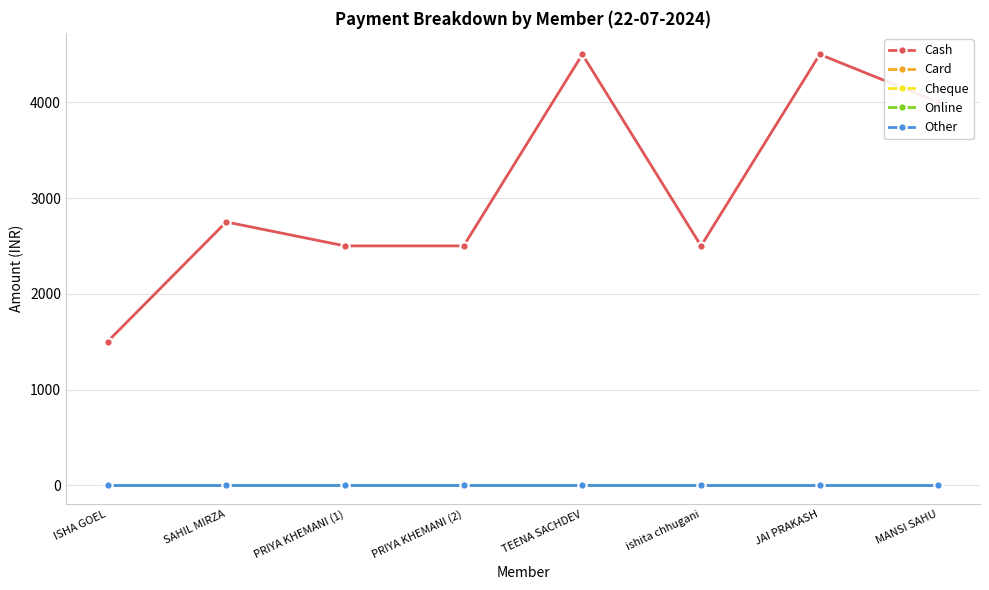

Reading left to right, list all the values displayed in this chart.

Cash: 1500	2750	2500	2500	4500	2500	4500	4000
Card: 0	0	0	0	0	0	0	0
Cheque: 0	0	0	0	0	0	0	0
Online: 0	0	0	0	0	0	0	0
Other: 0	0	0	0	0	0	0	0